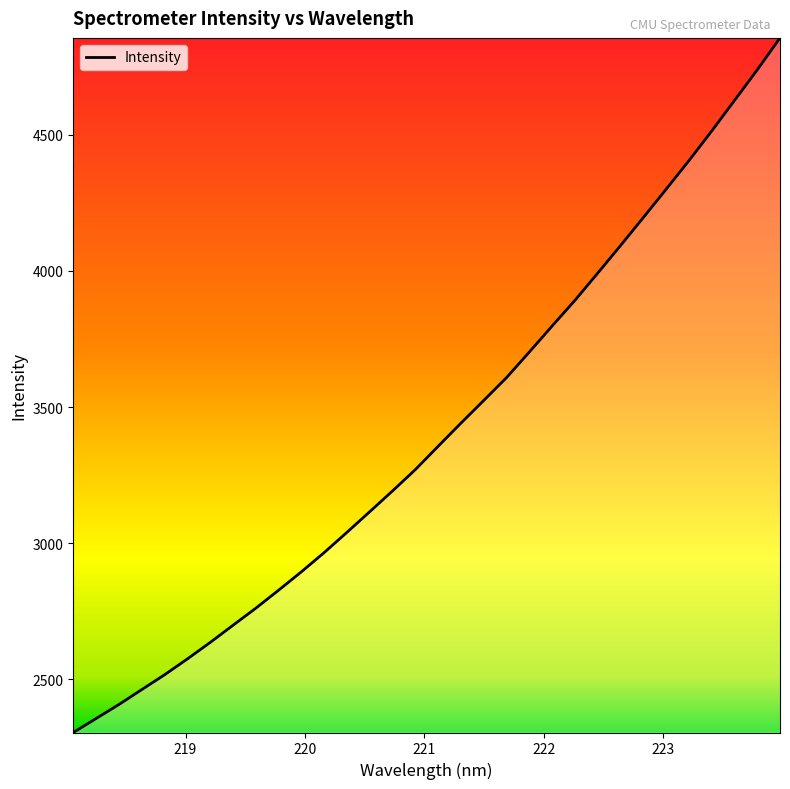

What is the greatest value displayed?

4856.6